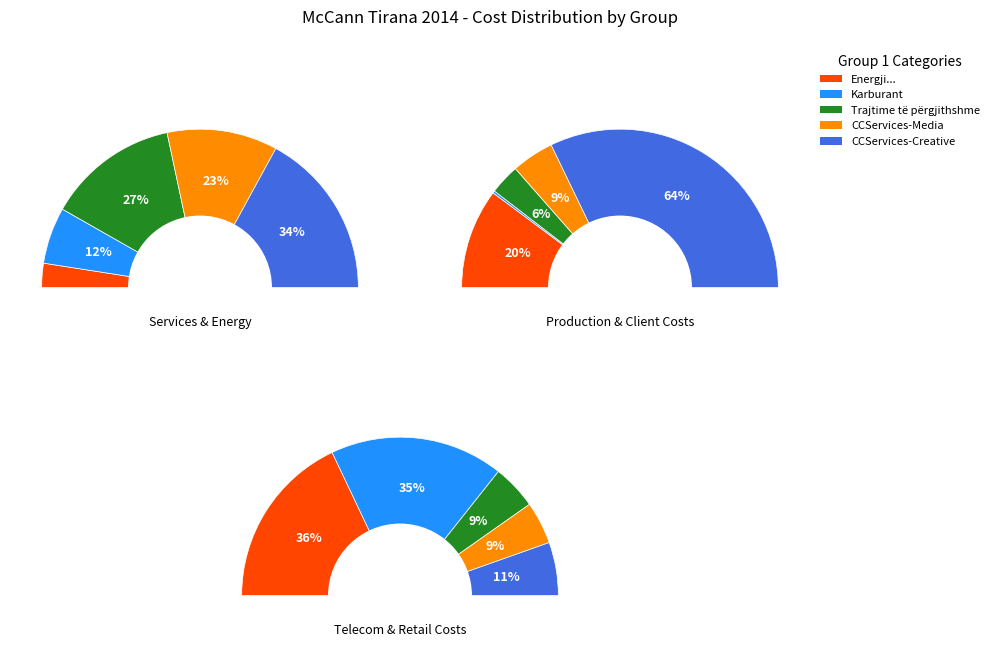

The CCServices-Creative slice represents 1% of the pie. True or false?

False